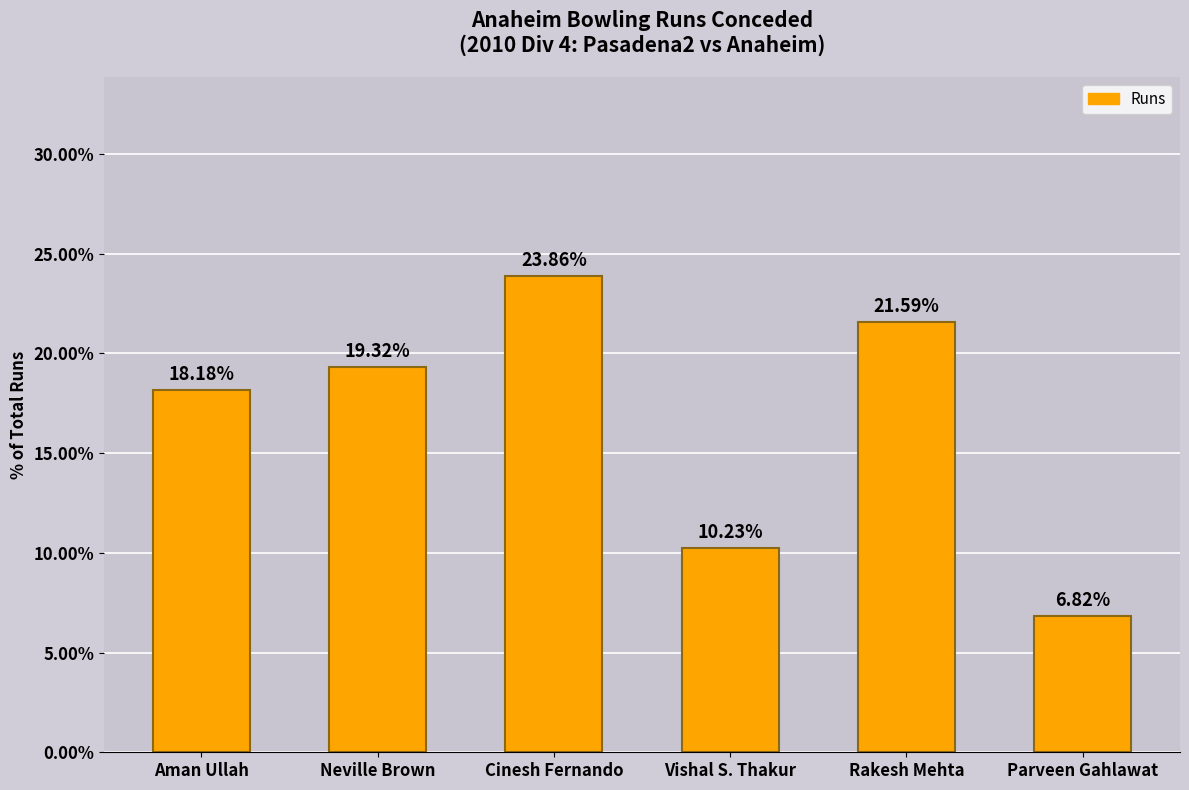

Is it true that the value at Aman Ullah is 18.2?

True